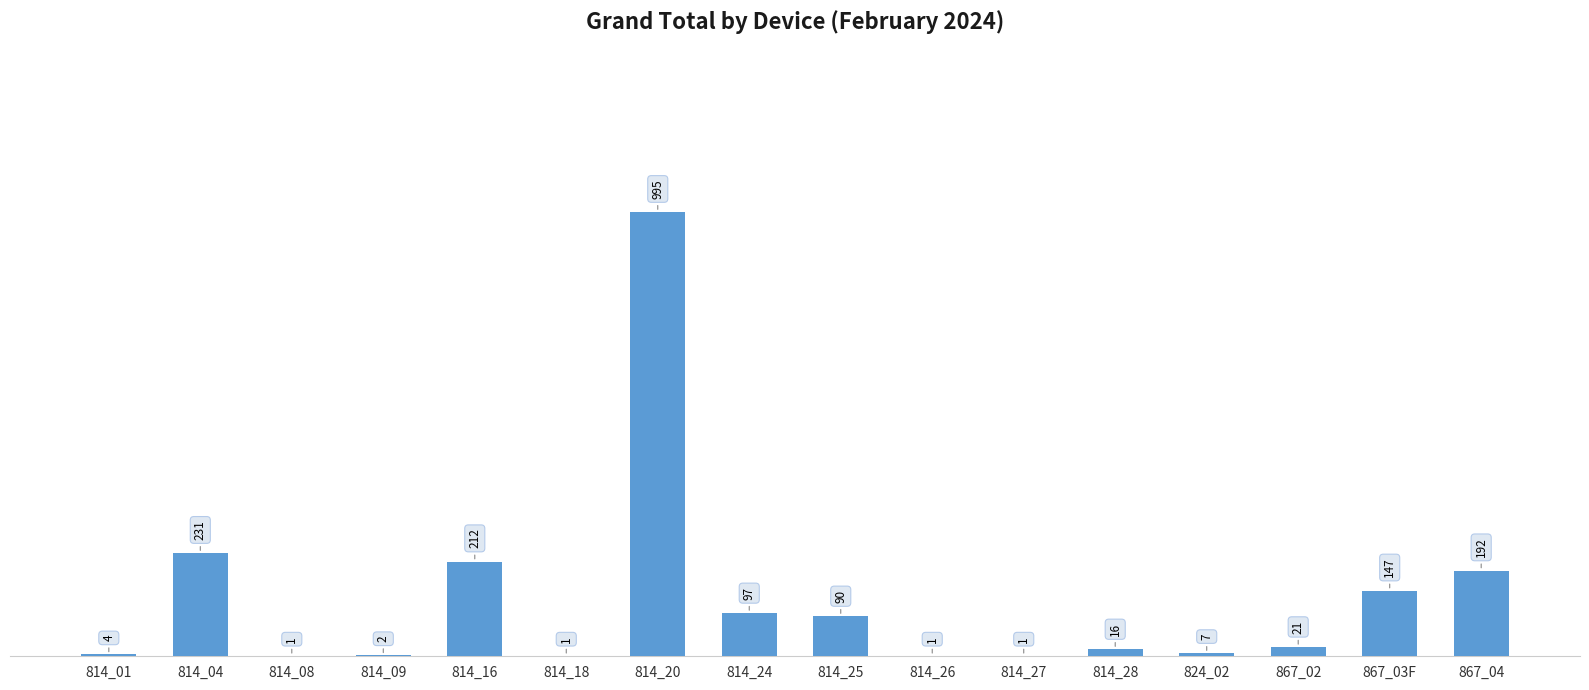

What is the sum of all values?

2018